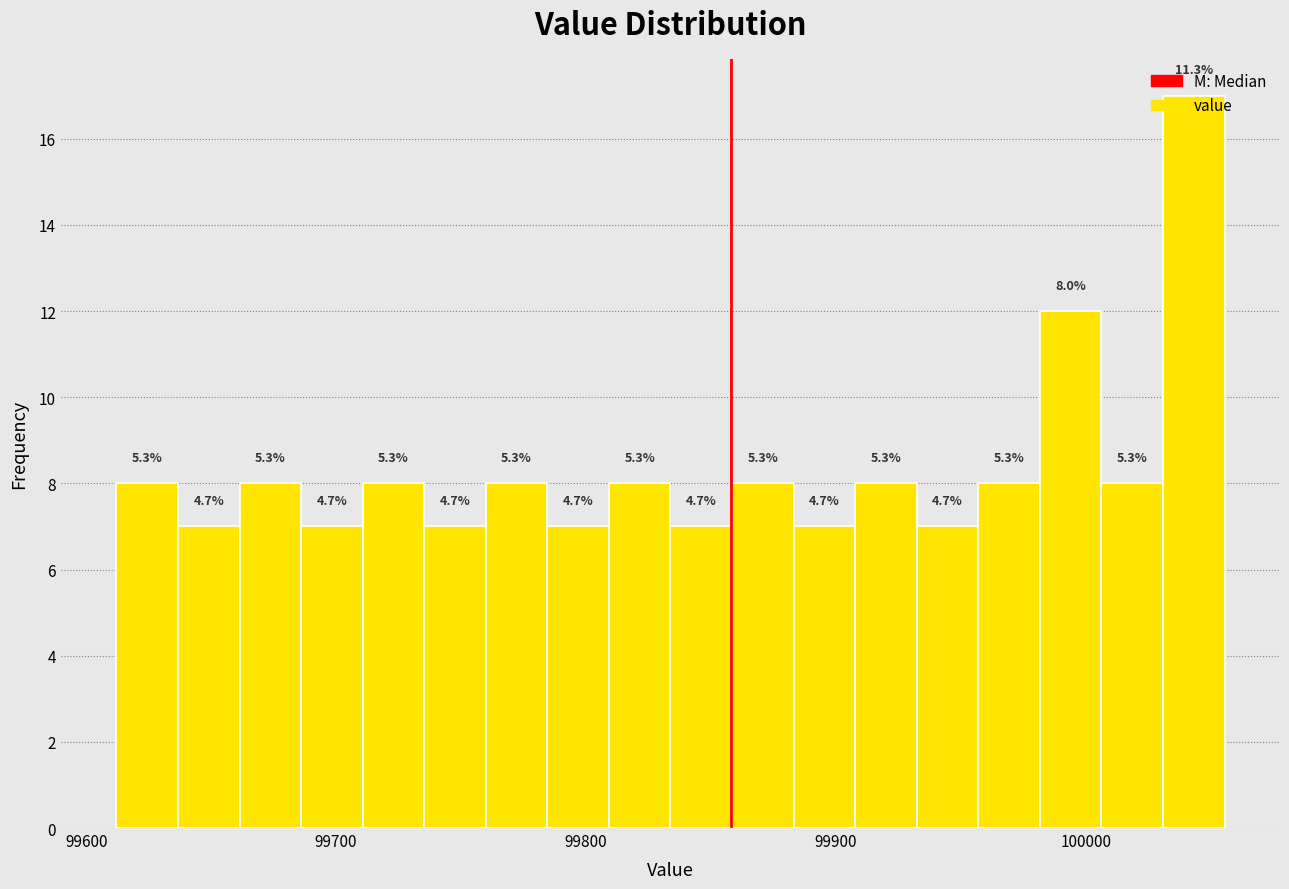

Around what value on the x-axis is the tallest bar? Give the approximate position of its centre, as read against the axis.

100040